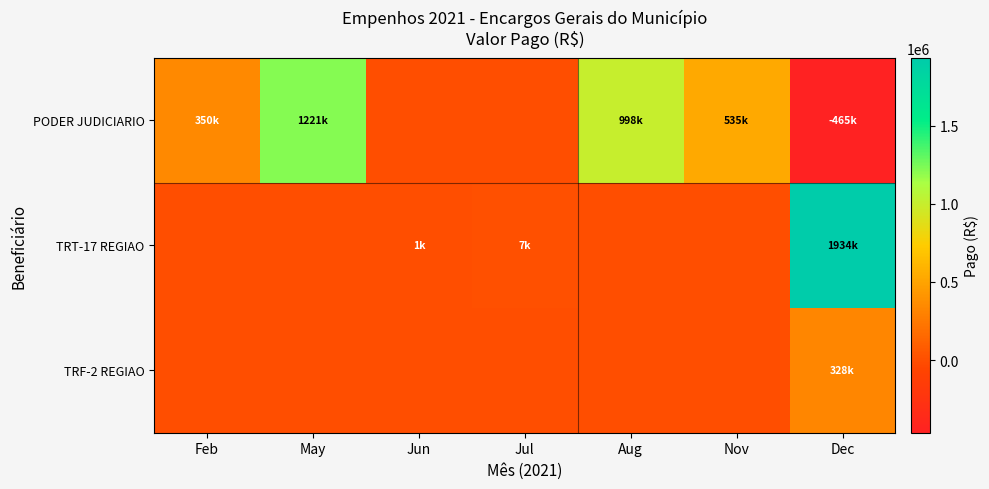

What is the greatest value displayed?

1934348.3